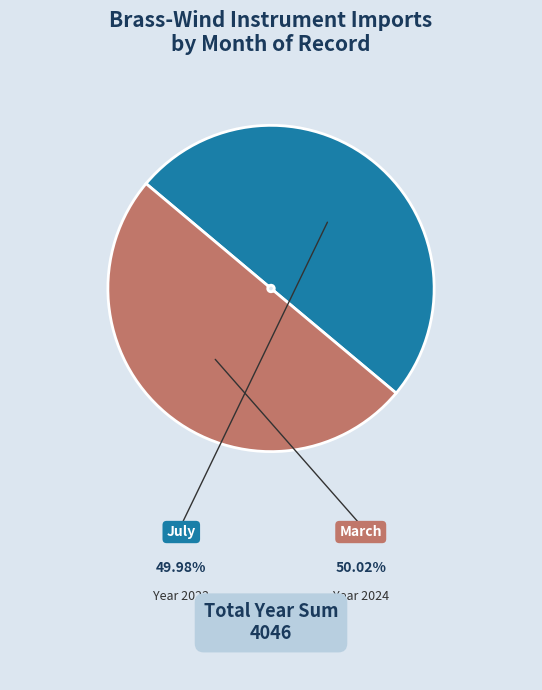

True or false: March accounts for 36% of the total.

False